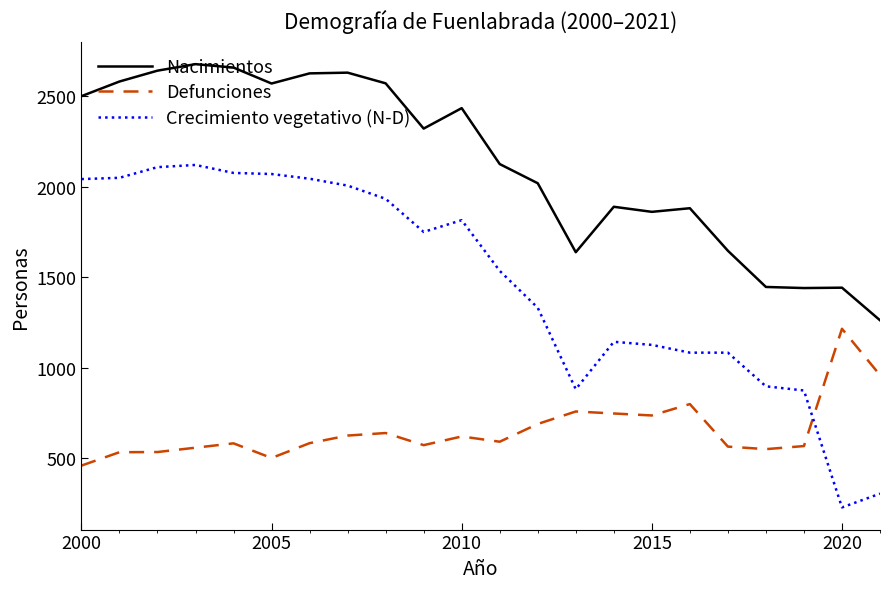

Rank the series by their maximum value, from lowest to highest.

Defunciones, Crecimiento vegetativo (N-D), Nacimientos